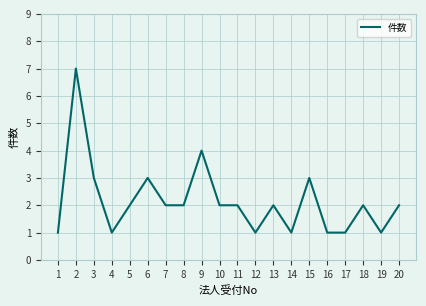

True or false: the data shows 1 at 16.

True